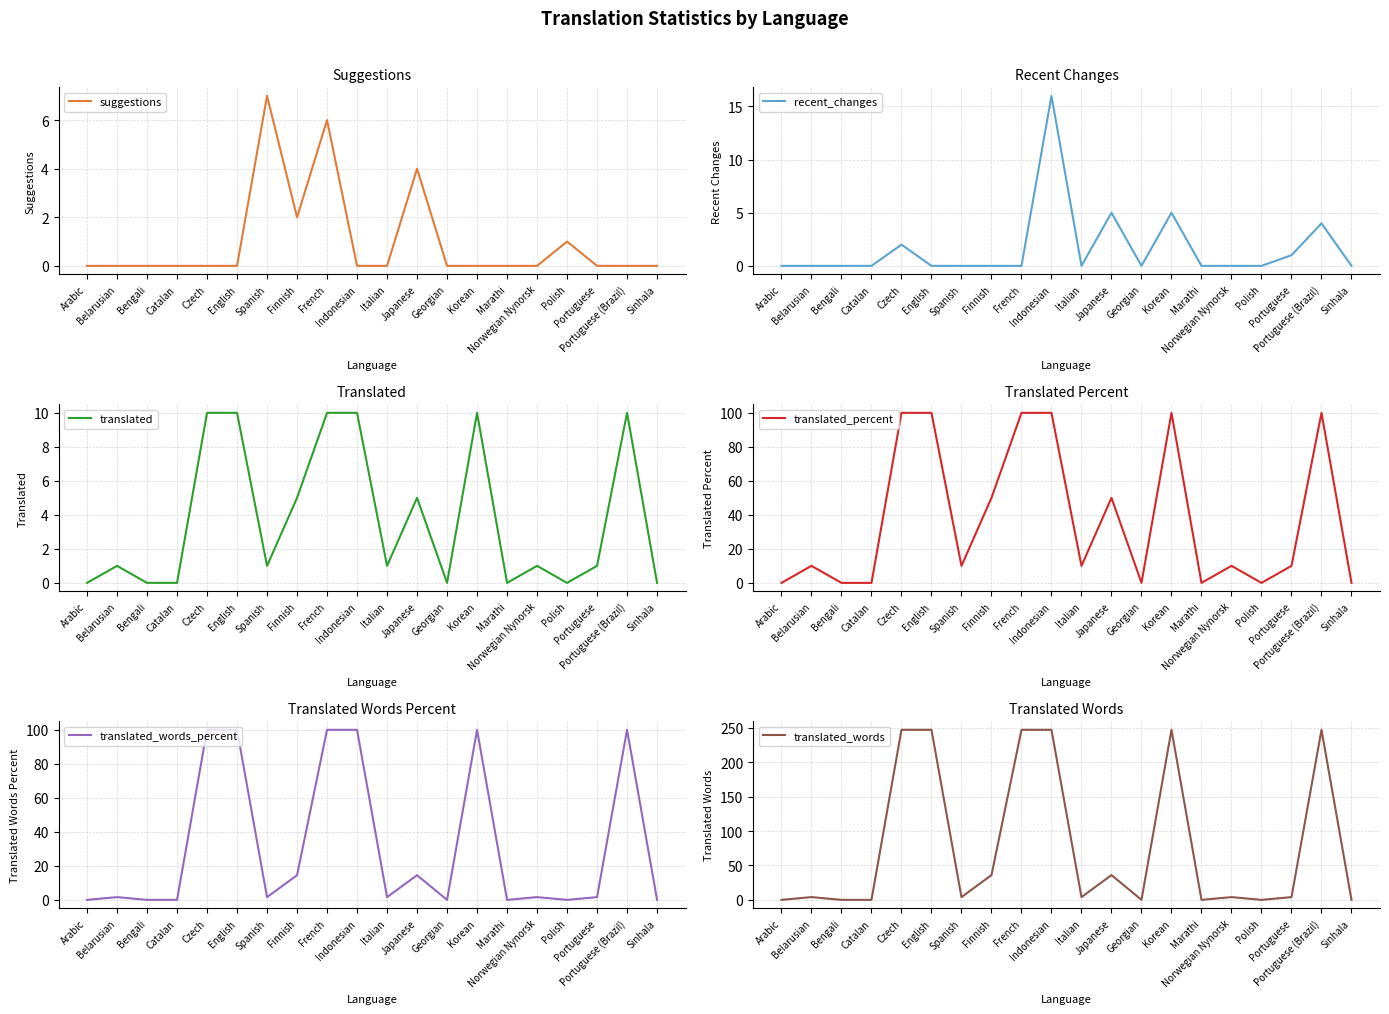

What is the label of the 16th point from the left?

Norwegian Nynorsk